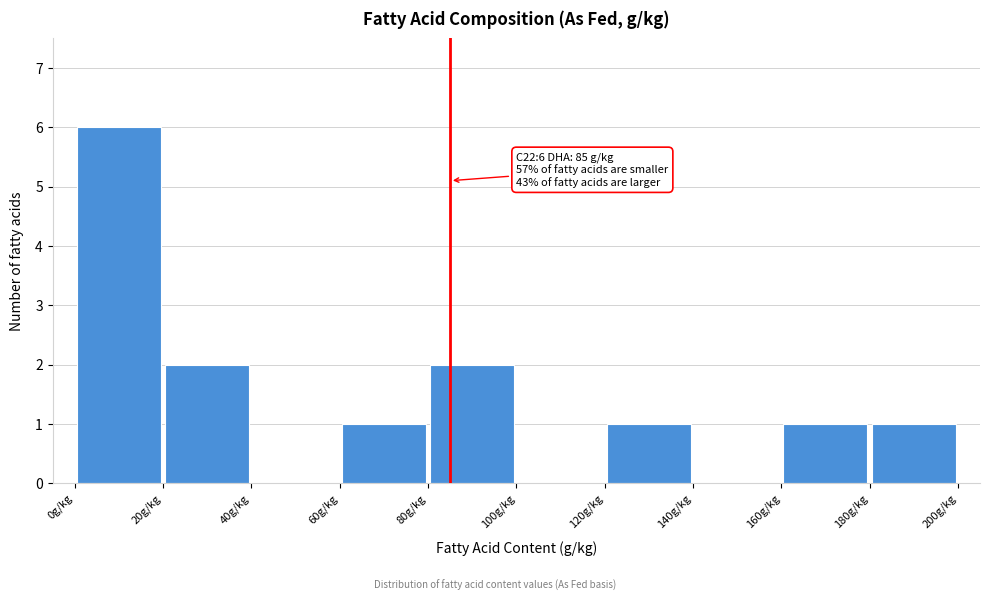

Over which range of the x-axis is the bar tallest?

0 to 20